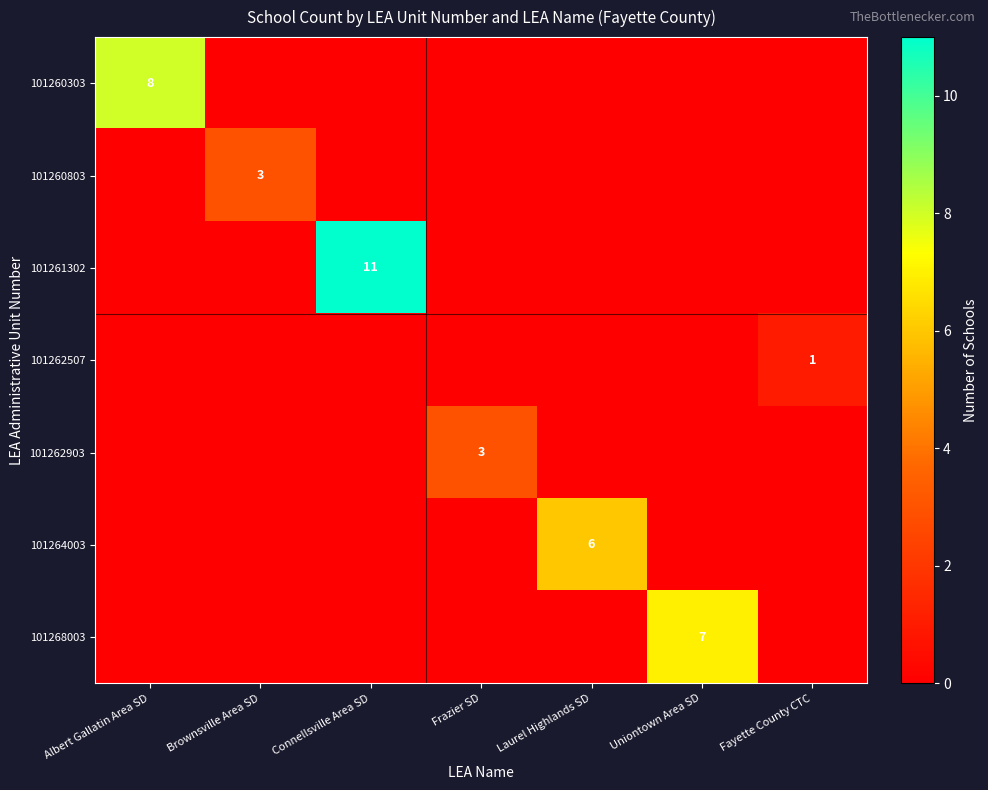

How many values in the 101260803 series exceed 0?

1